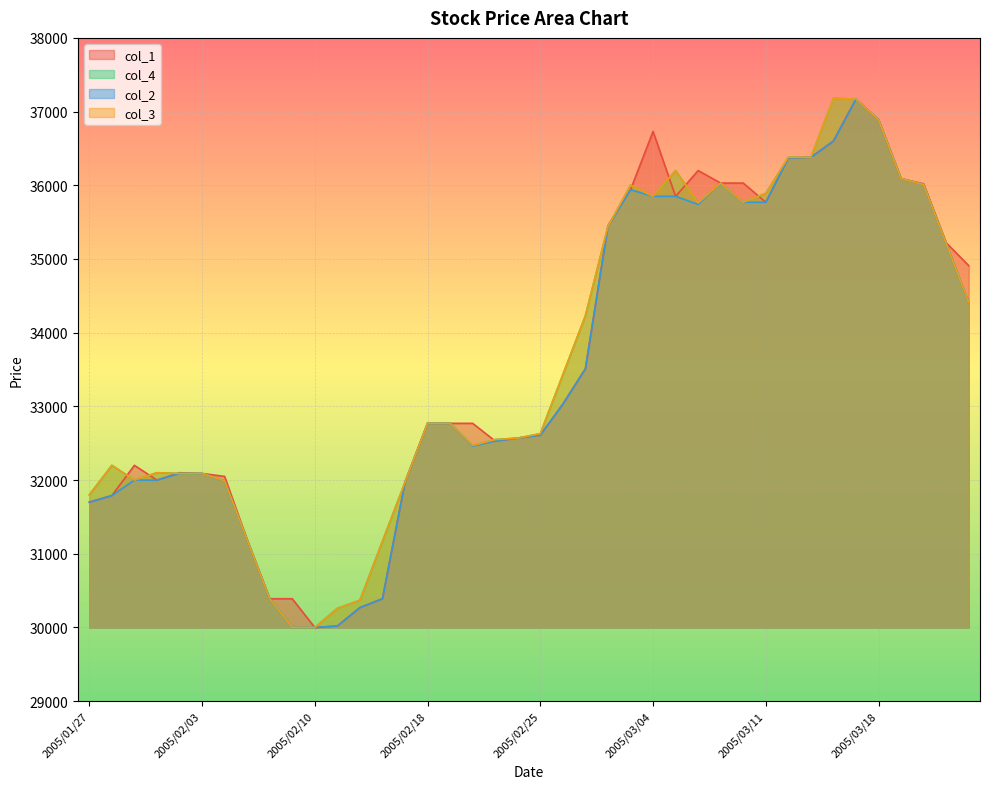

True or false: col_2 and col_4 intersect in this chart.

False